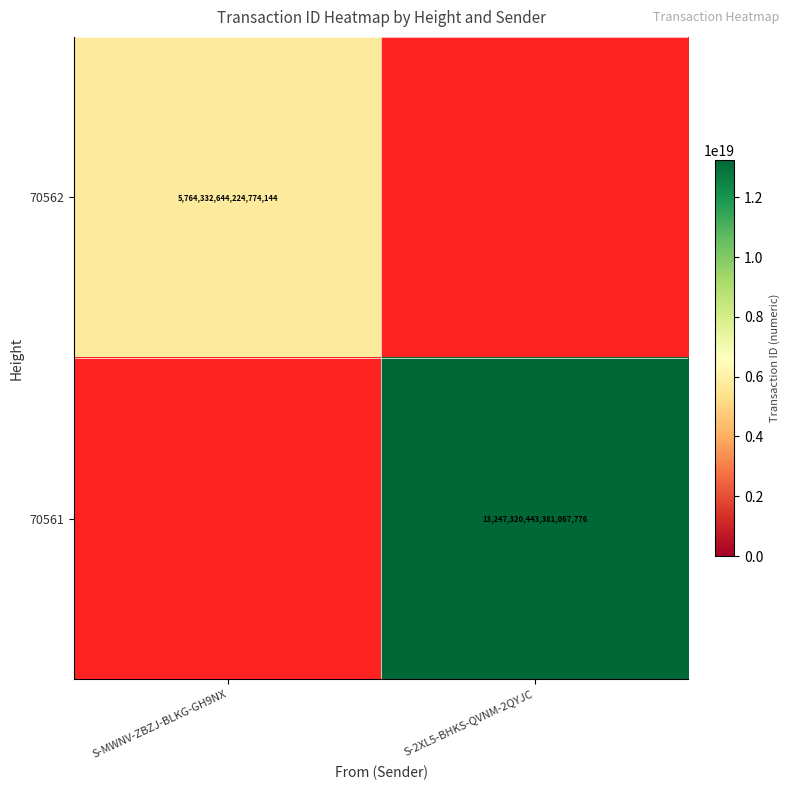

Is it true that 70562 equals 2 at S-2XL5-BHKS-QVNM-2QYJC?

False